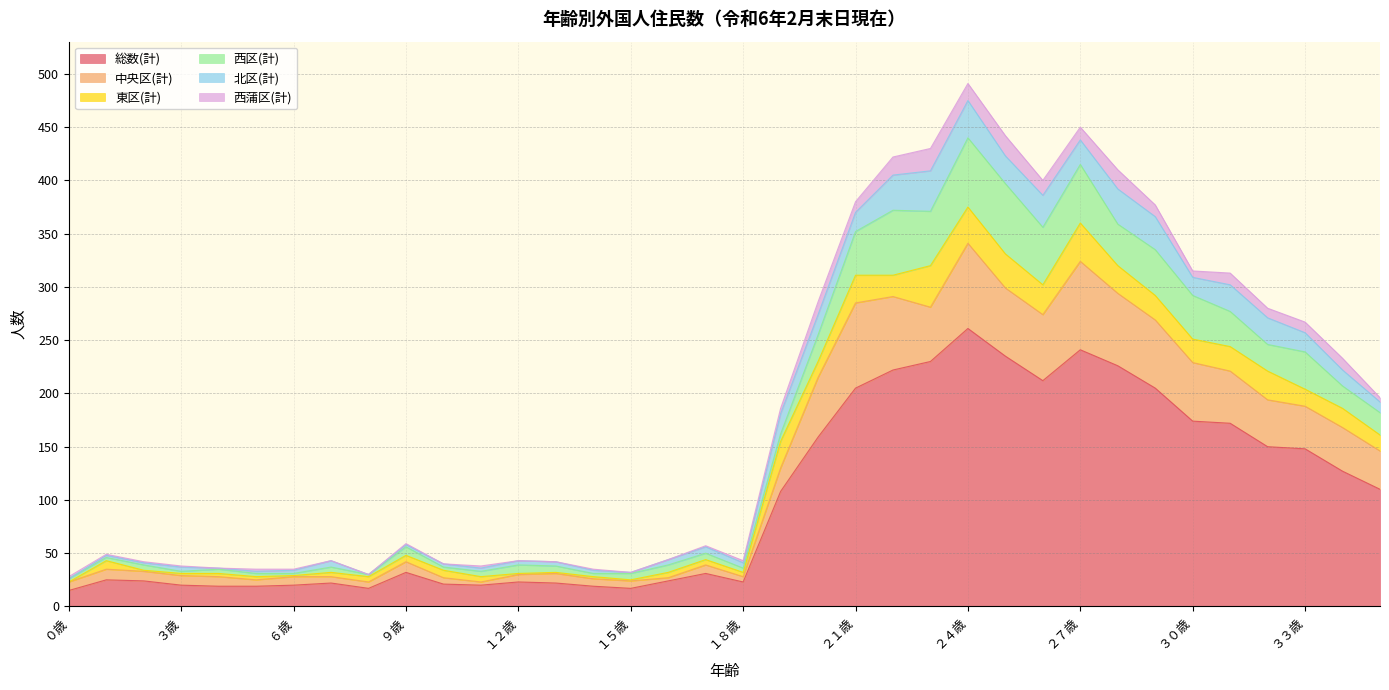

What is the maximum value shown in the chart?

261